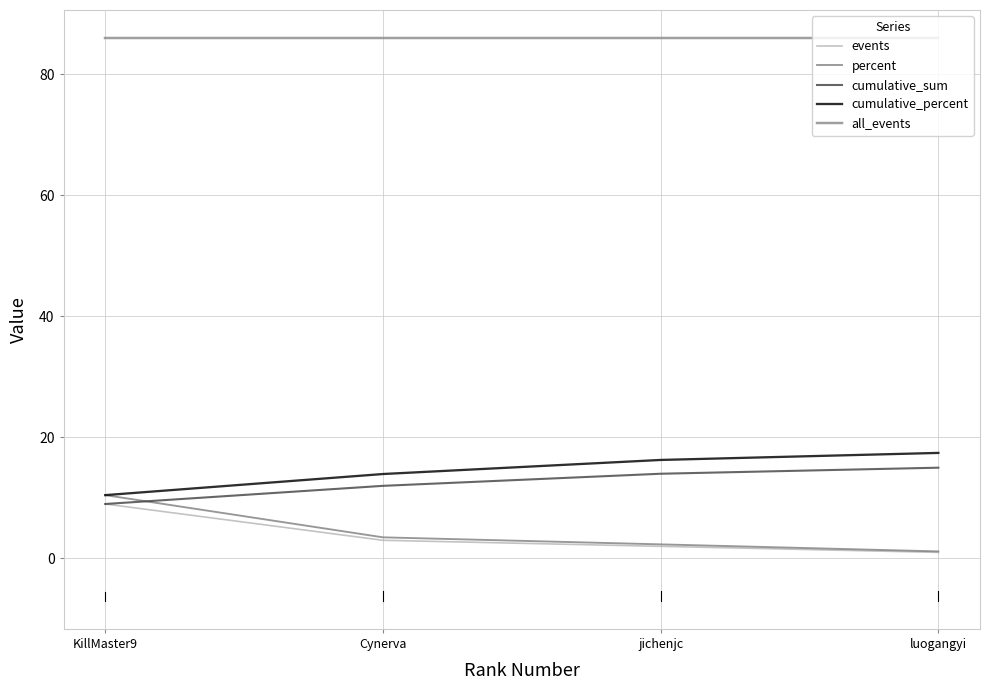

Is the value of cumulative_sum at jichenjc greater than the value of all_events at Cynerva?

No